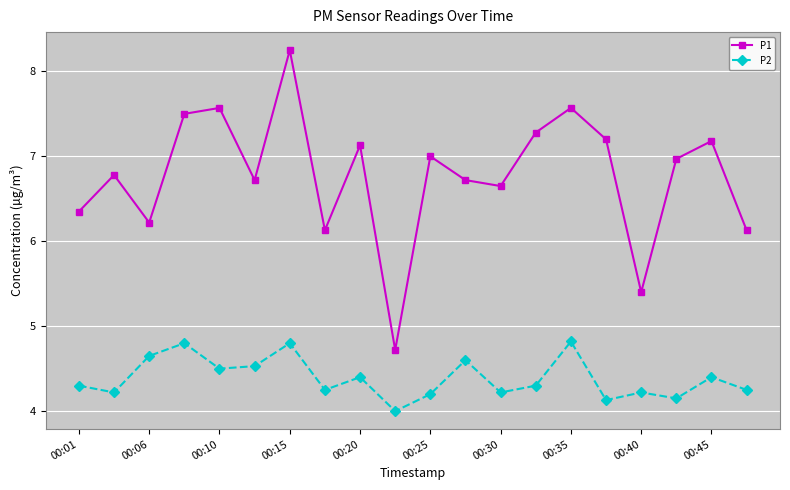

What is the value of the P2 point at the 14th from the left?

4.3